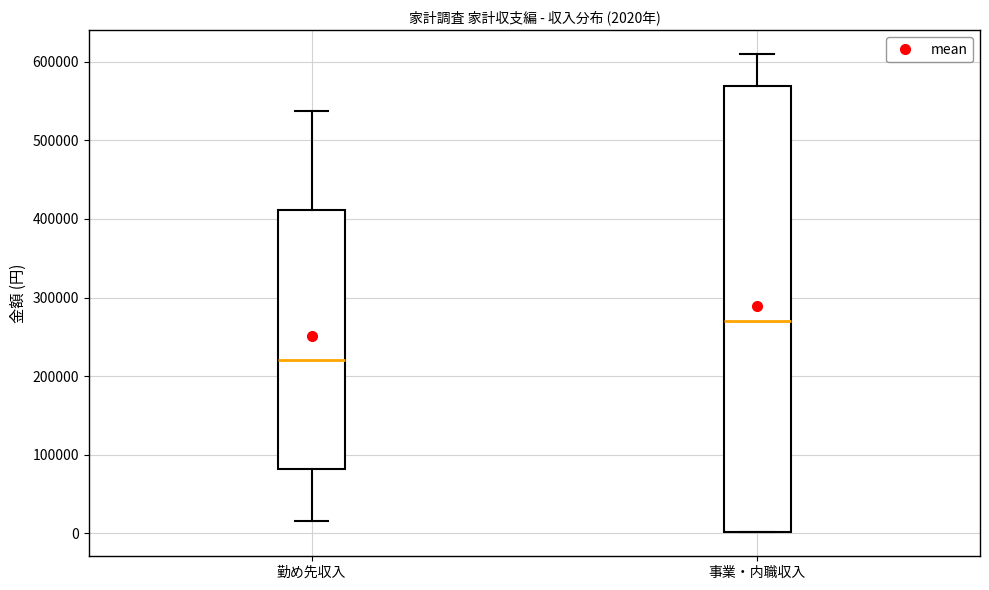

Comparing the boxes themselves (not the whiskers), which one is the tallest?

事業・内職収入